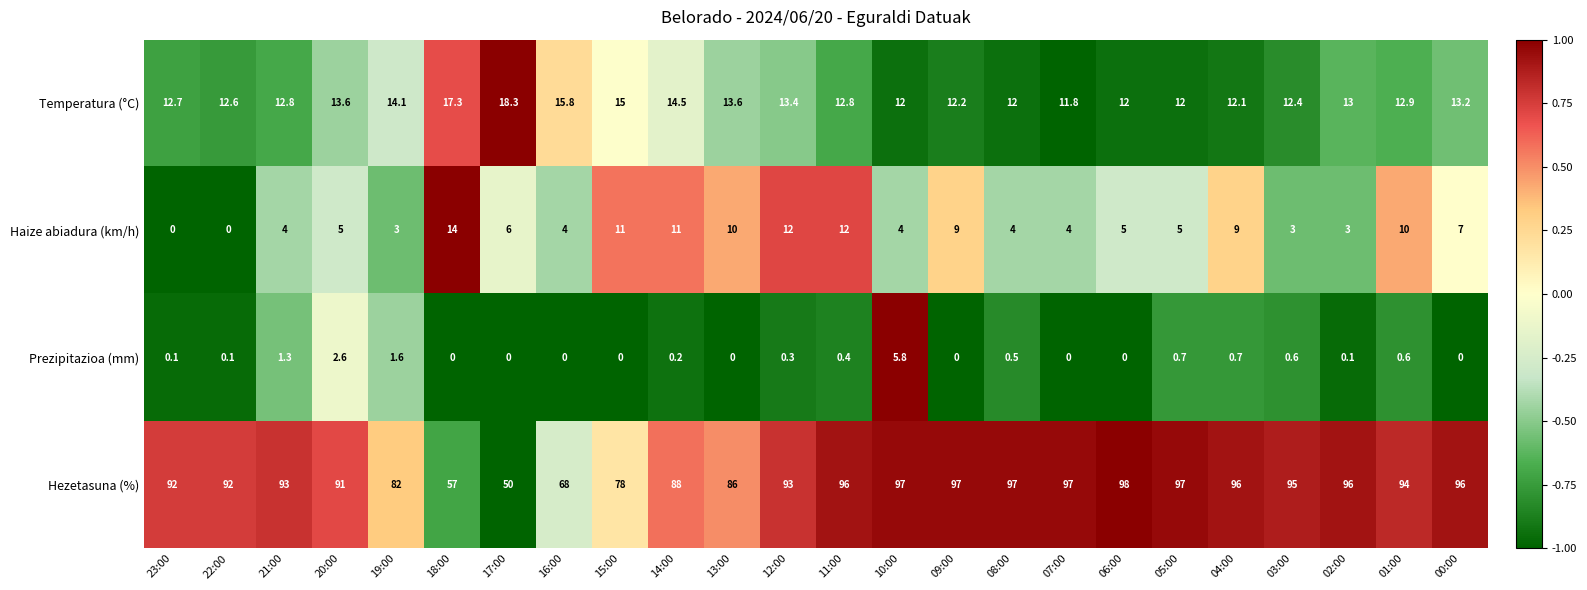

What is the difference between the highest and lowest values at 18:00?

57.0